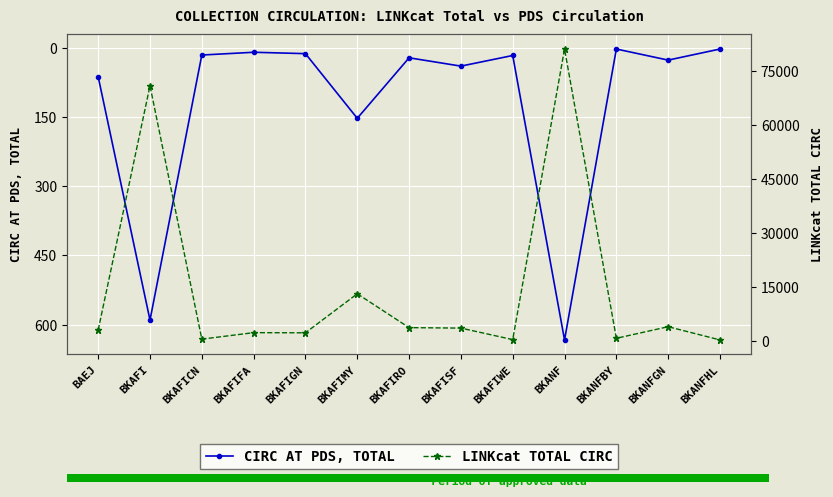

Is it true that CIRC AT PDS, TOTAL equals 1023 at BKANF?

False